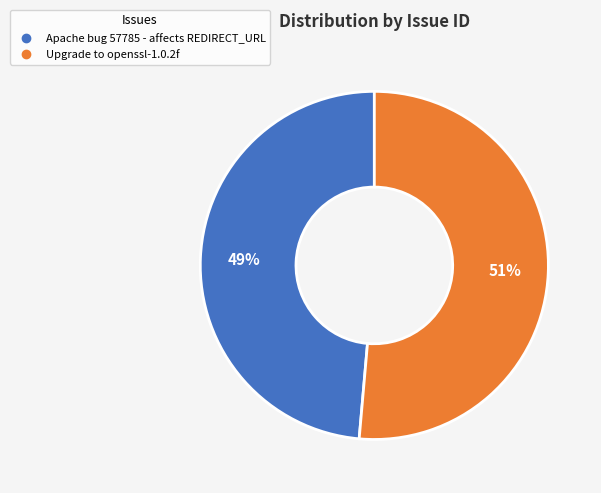

To the nearest percent, what percentage of the pie is Upgrade to openssl-1.0.2f?

51%